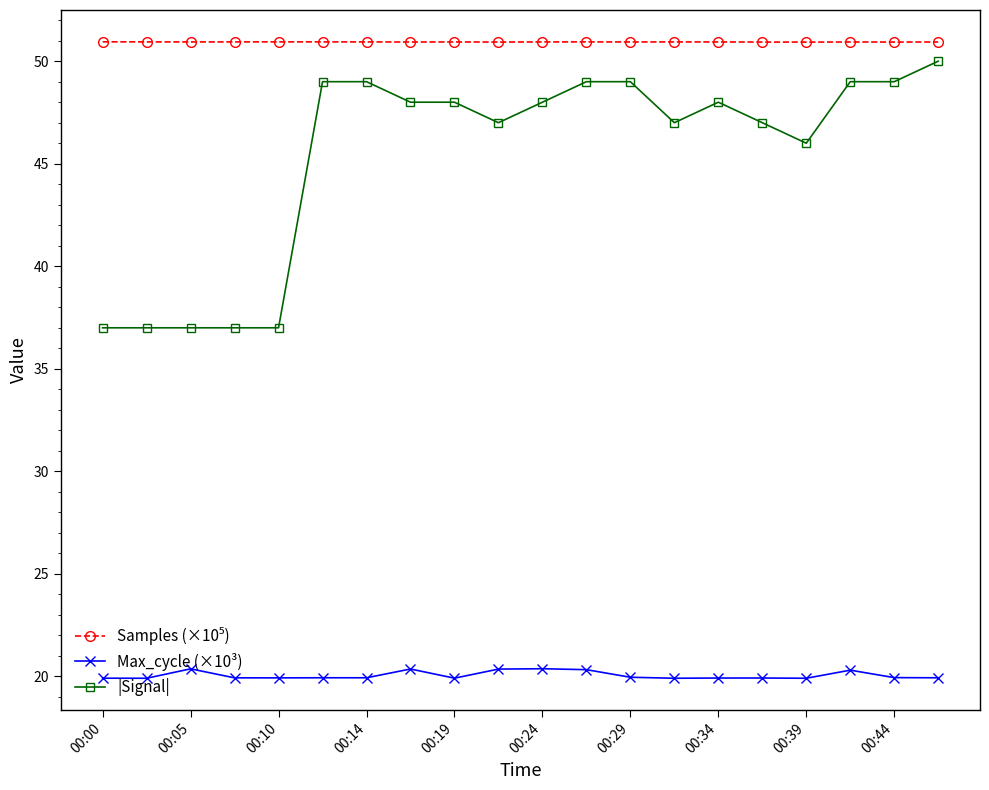

Which series has the largest range (max minus min)?

|Signal|